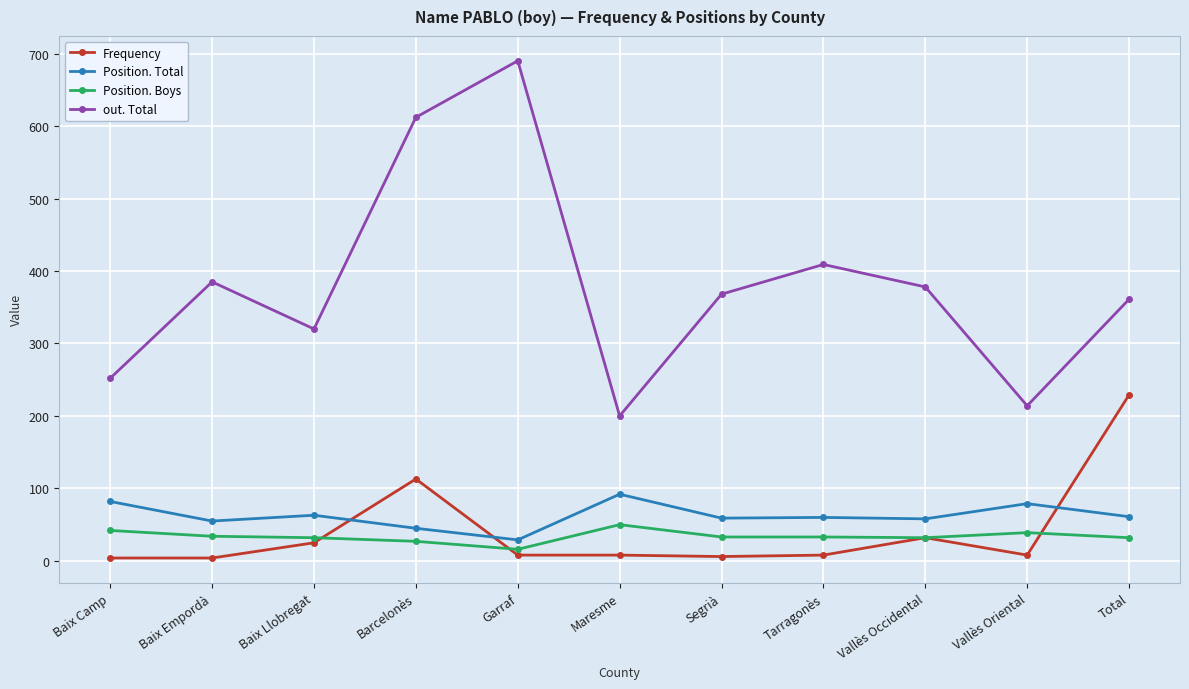

What is the difference between the highest and lowest values at Maresme?

192